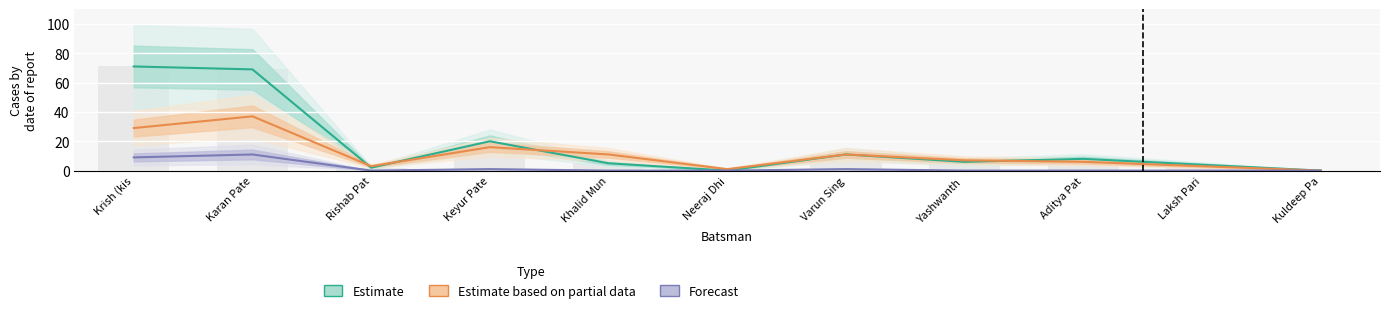

What is the sum of the Runs values at Karan Pate and Aditya Pat?

77